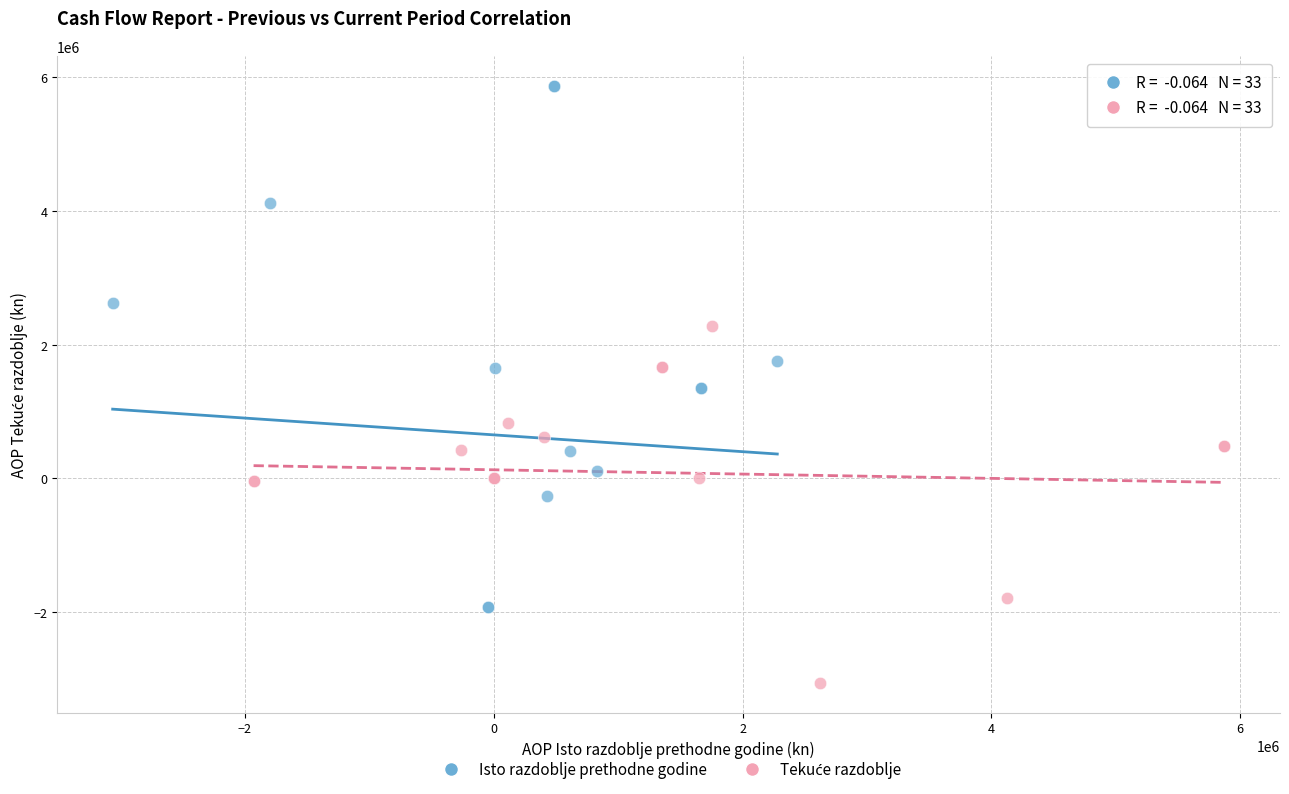

Which series contains the highest Y value?

Isto razdoblje prethodne godine